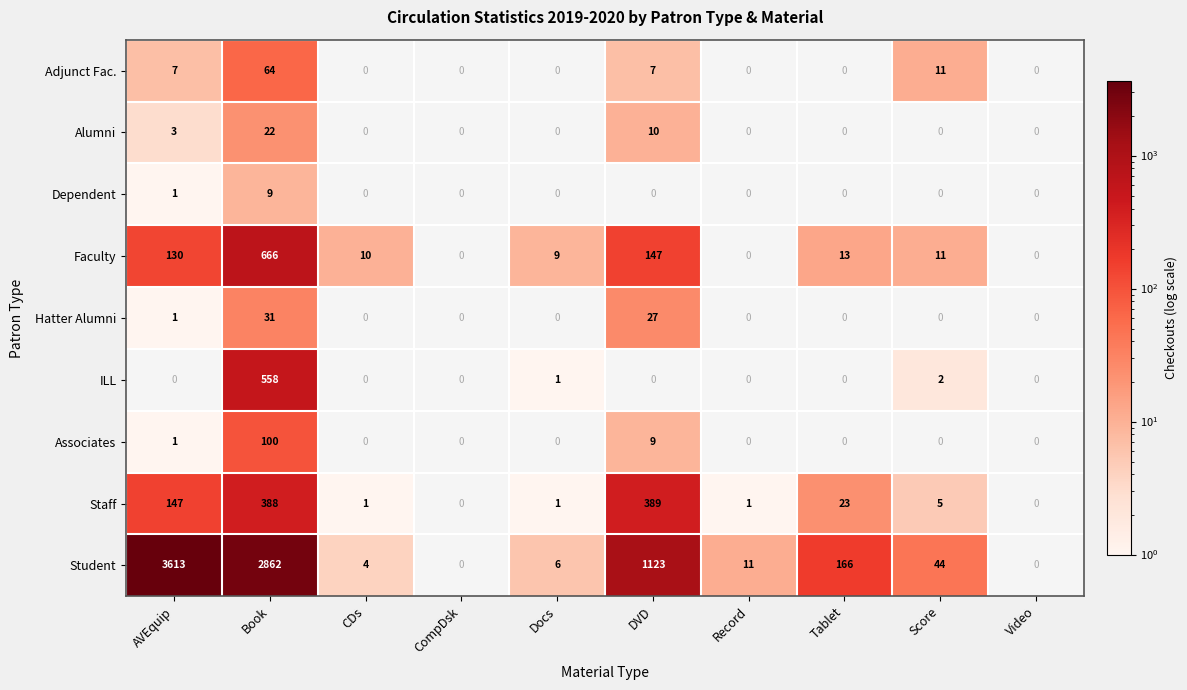

The Student series shows 166 at Tablet. True or false?

True